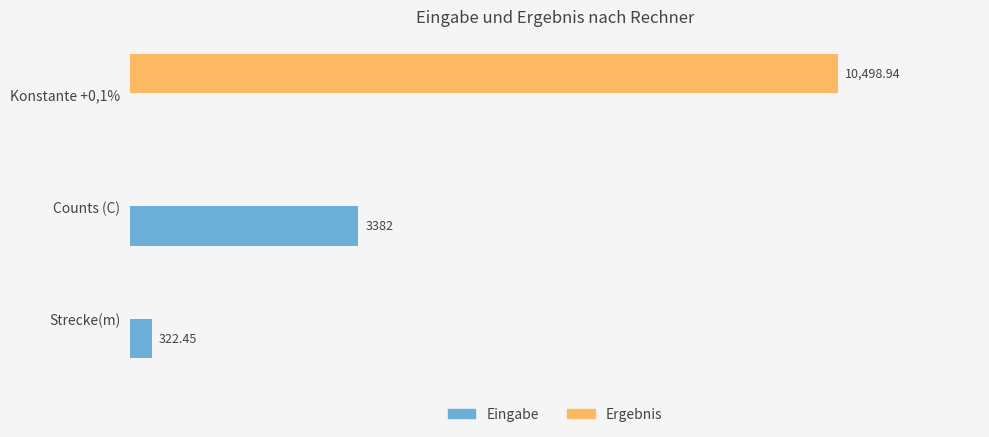

Where is Eingabe nearest to the value 1691?

Strecke(m)